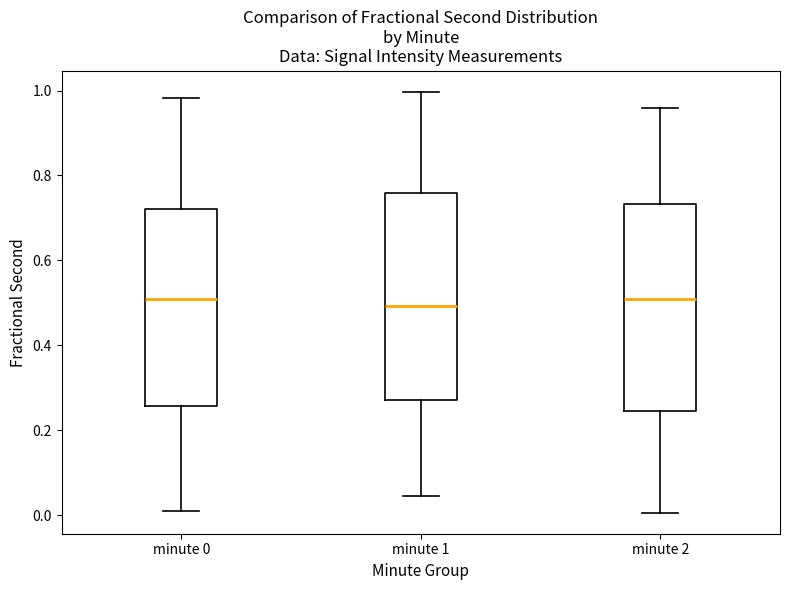

Reading left to right, read every box against the y-axis: the position of its median line, the range the box covers, and the ends of its whiskers. The values are not printed on the chart, so give them approximately, as read against the axis.

minute 0: median 0.50, box 0.26 to 0.72, whiskers 0.02 to 0.98
minute 1: median 0.50, box 0.28 to 0.76, whiskers 0.04 to 1.00
minute 2: median 0.50, box 0.24 to 0.74, whiskers 0.00 to 0.96